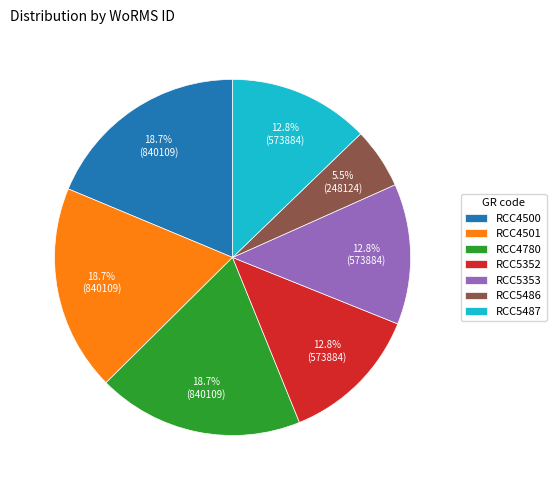

How many segments does this pie chart have?

7